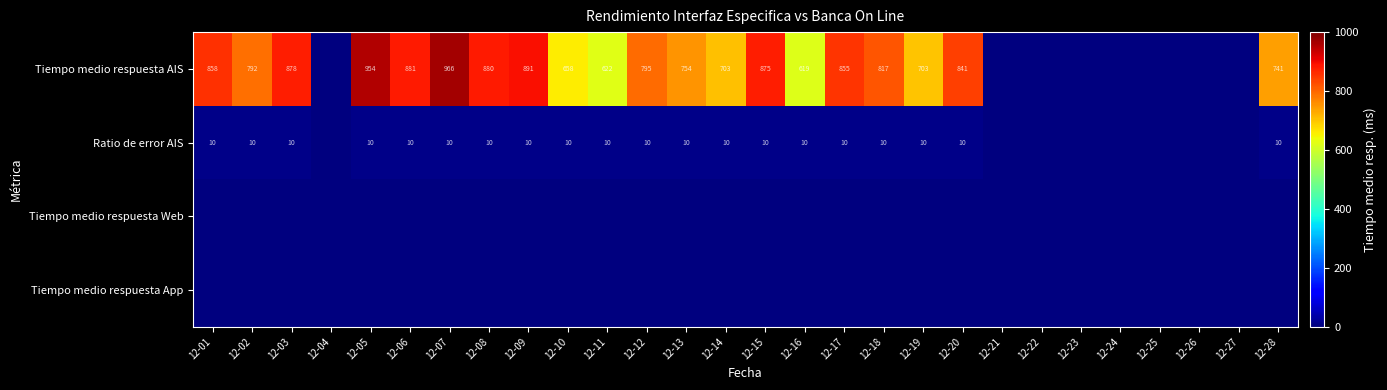

Which has a higher value, 12-23 or 12-04?

12-23